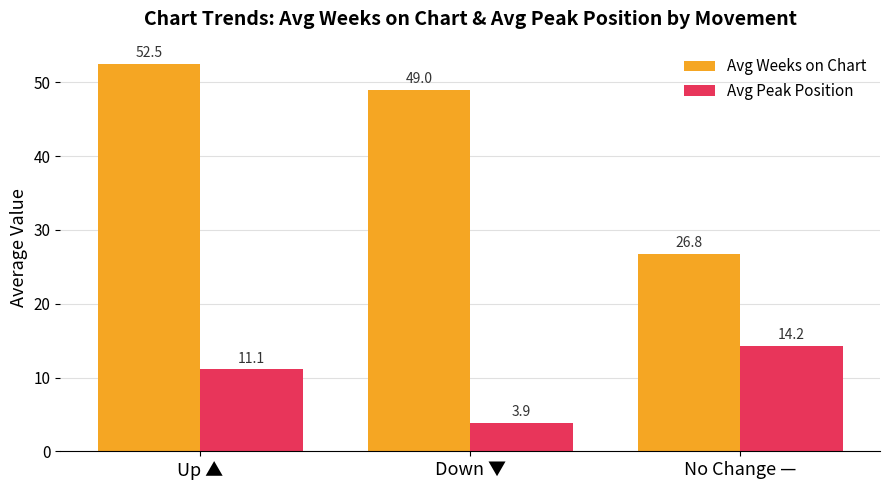

Which series has the largest total across all categories?

Avg Weeks on Chart